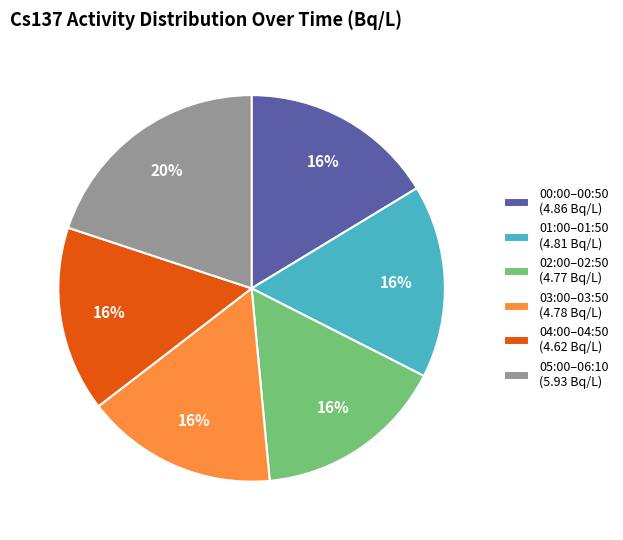

True or false: 03:00–03:50 (4.78 Bq/L) accounts for 16% of the total.

True